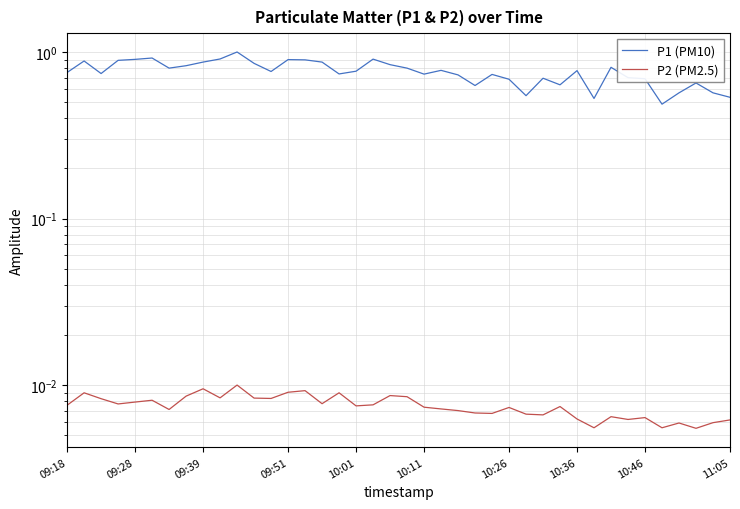

True or false: P2 (PM2.5) and P1 (PM10) intersect in this chart.

False